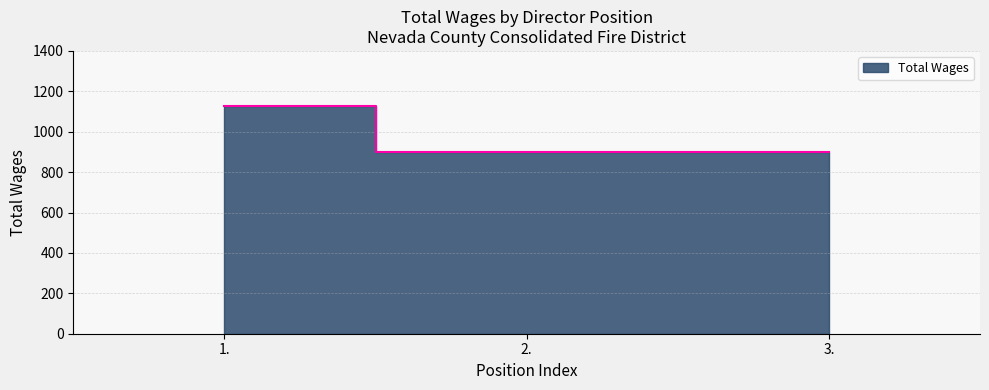

What value does the data have at 3.?

900